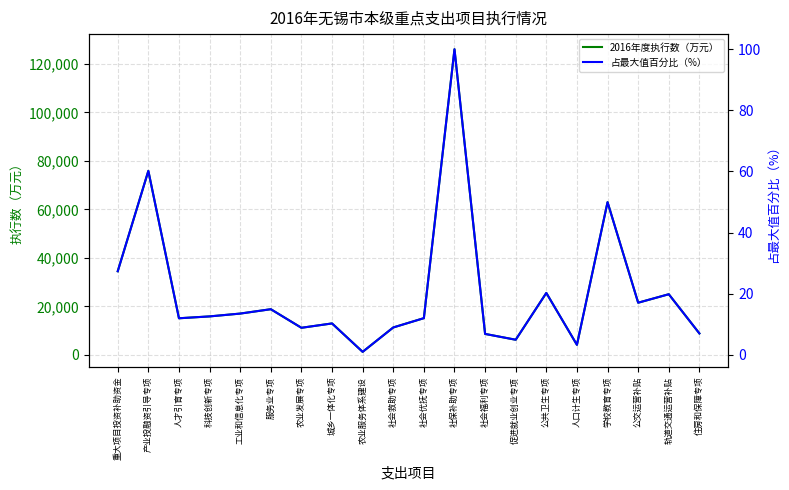

How many data points in 占最大值百分比（%） are less than 12?

10